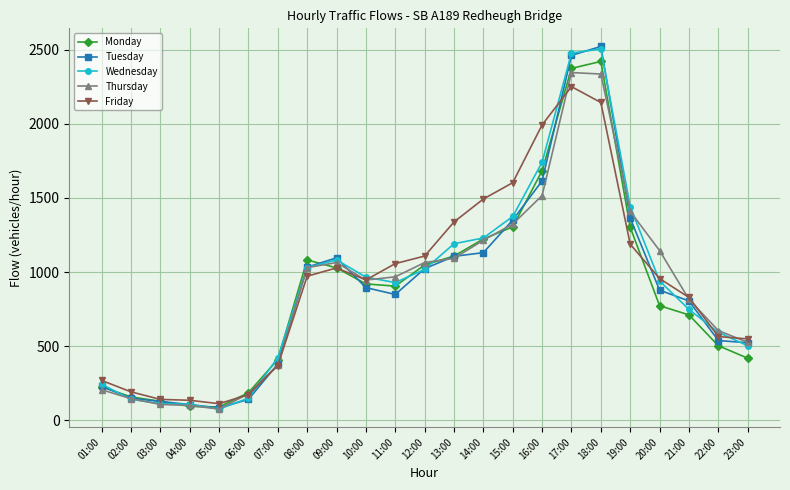

How many data points in Wednesday are less than 940?

11